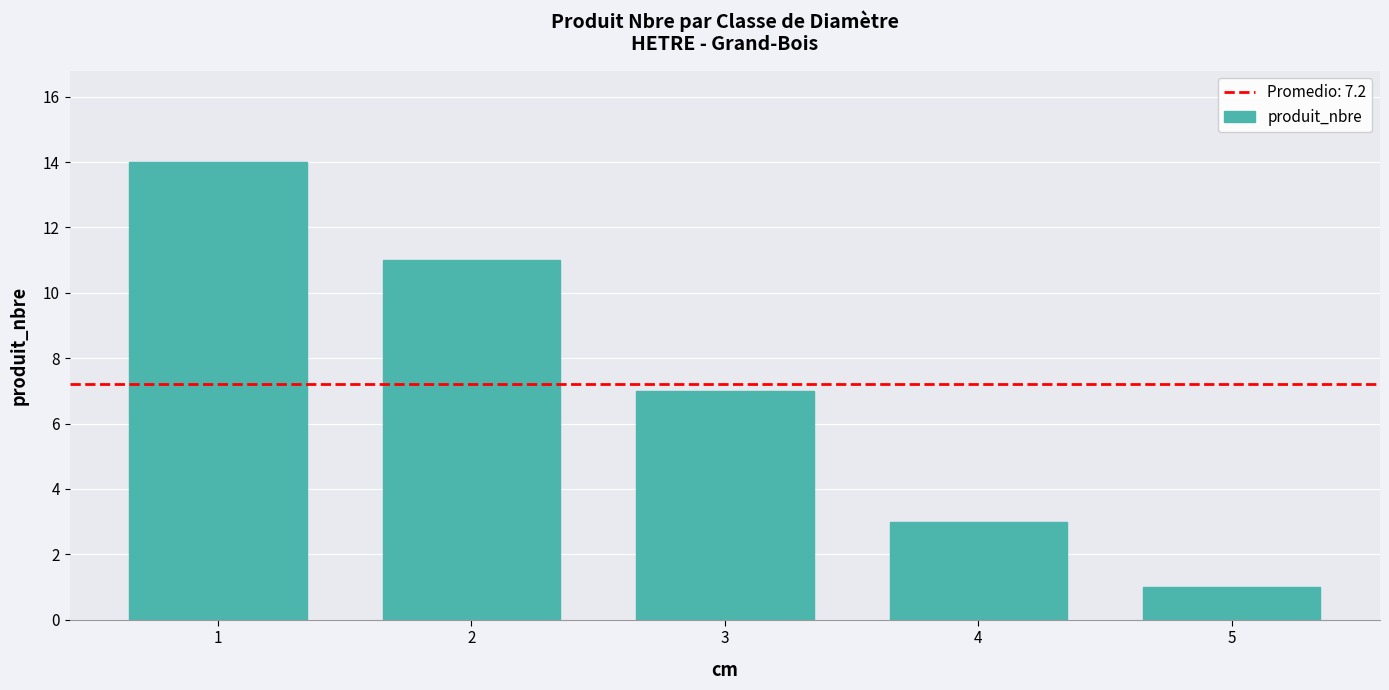

How many distinct data groups are displayed?

1